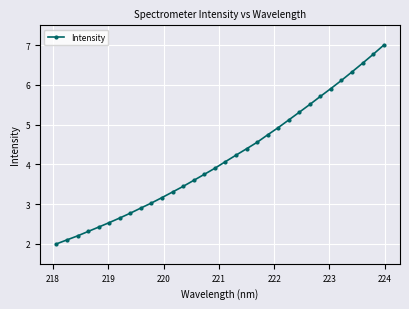

What is the minimum value shown in the chart?

2.0